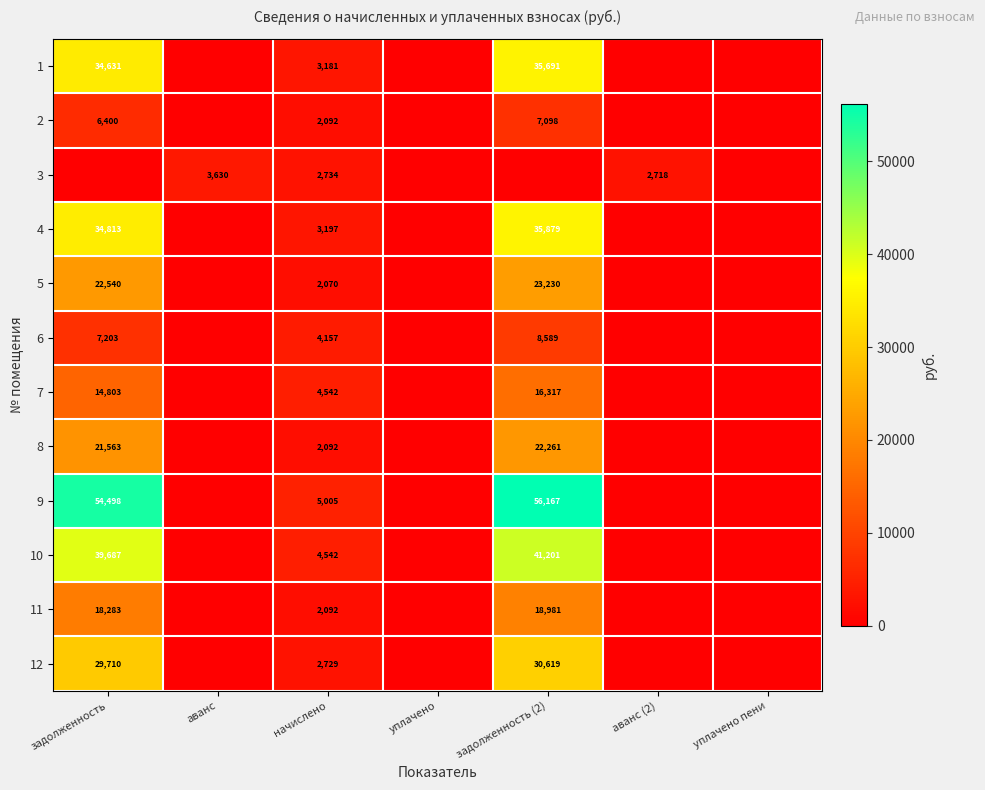

True or false: 12 has a value of 3693 at начислено.

False